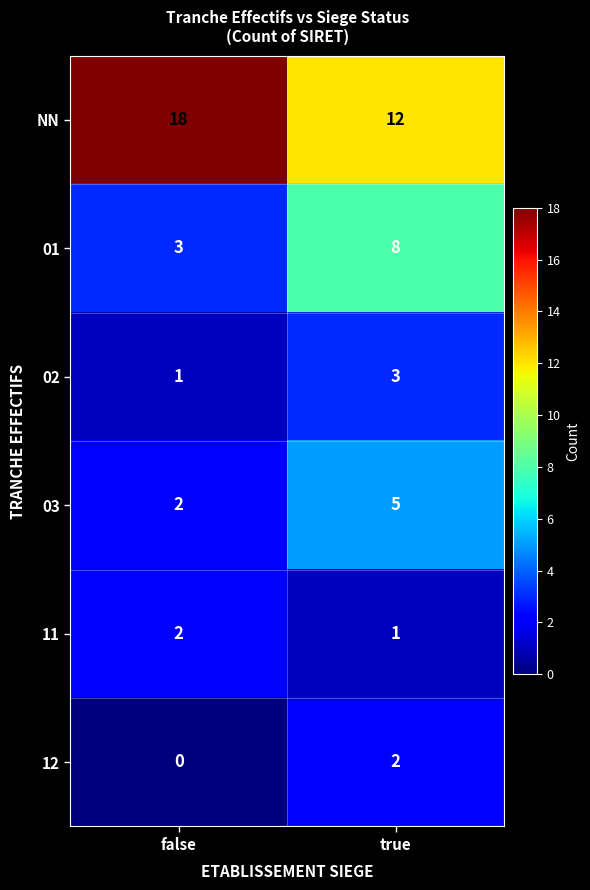

Which category has the highest value in the NN series?

false